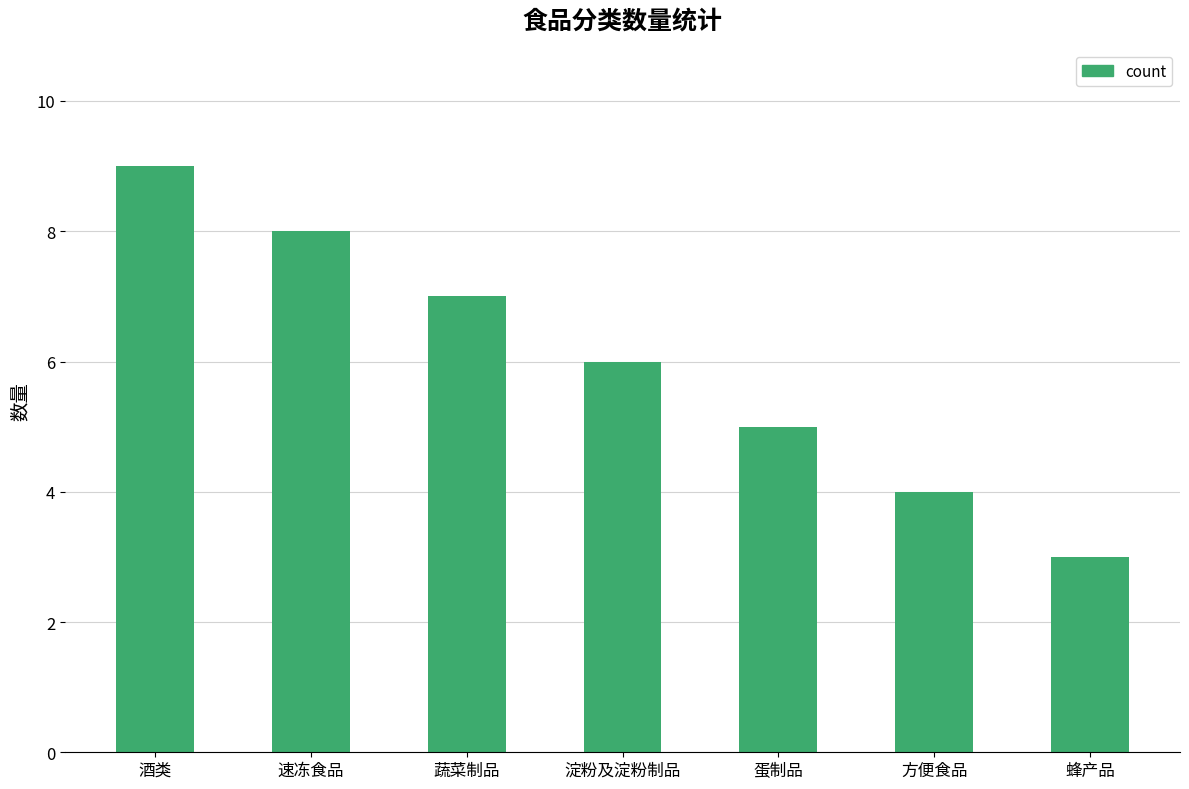

What is the label of the 3rd bar from the left?

蔬菜制品